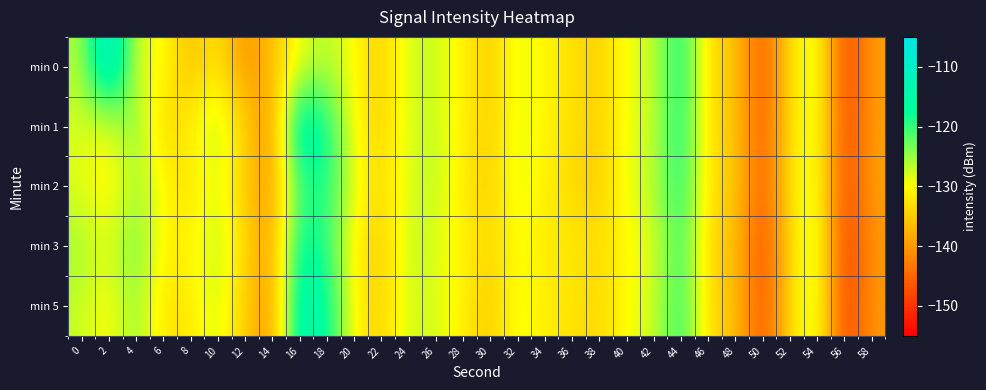

Which has a higher value, 12 or 54?

54